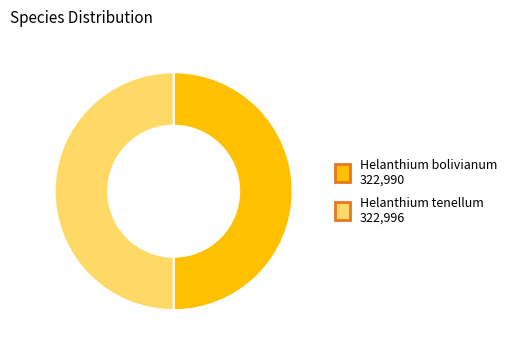

Approximately how many times larger is the value at Helanthium tenellum compared to Helanthium bolivianum?

1.0